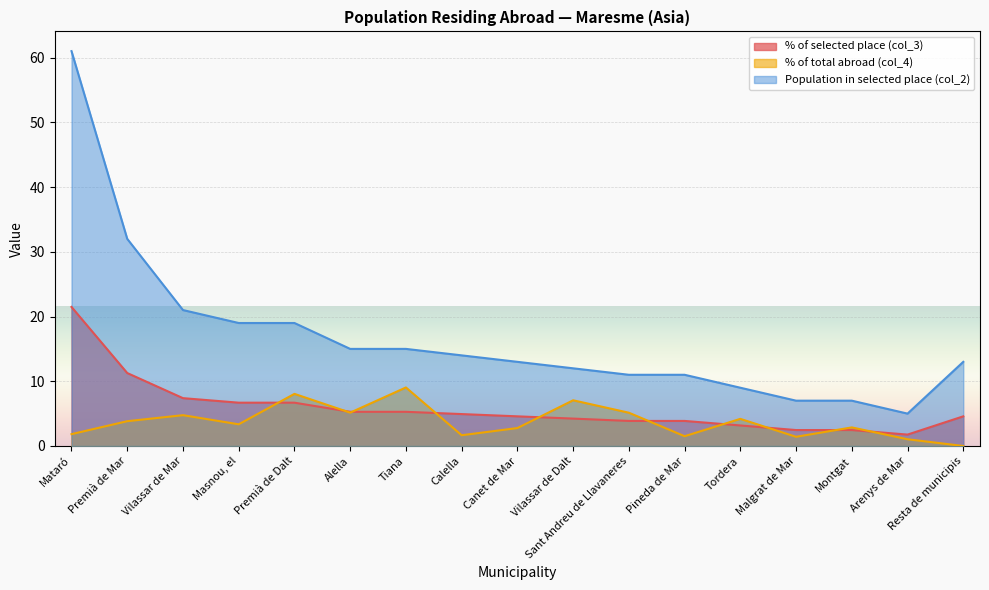

Rank the series by their maximum value, from lowest to highest.

% of total abroad (col_4), % of selected place (col_3), Population in selected place (col_2)